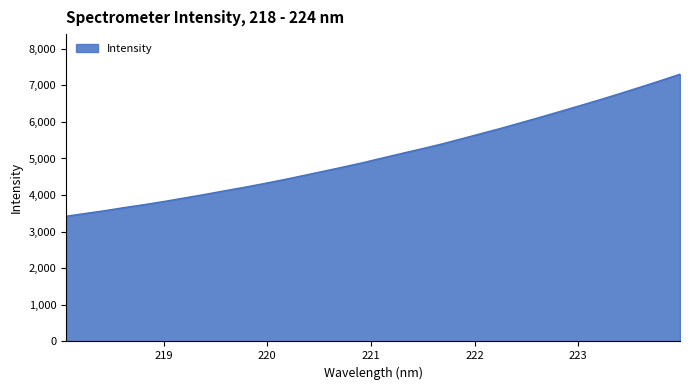

What is the maximum value shown in the chart?

7303.8